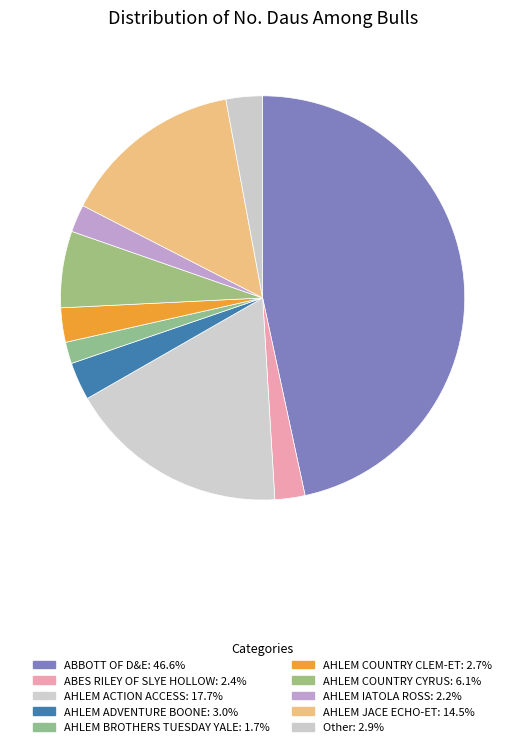

Count the number of slices in the pie.

10